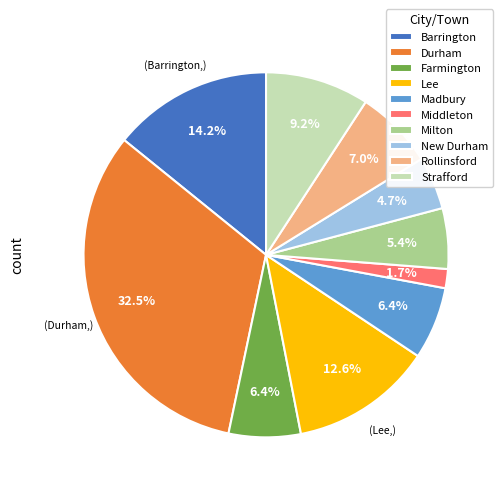

To the nearest percent, what is the difference between the largest and smallest slice percentages?

31%